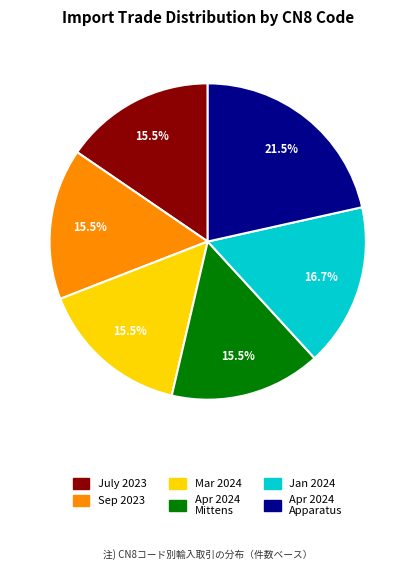

Is there a majority slice in this chart?

No